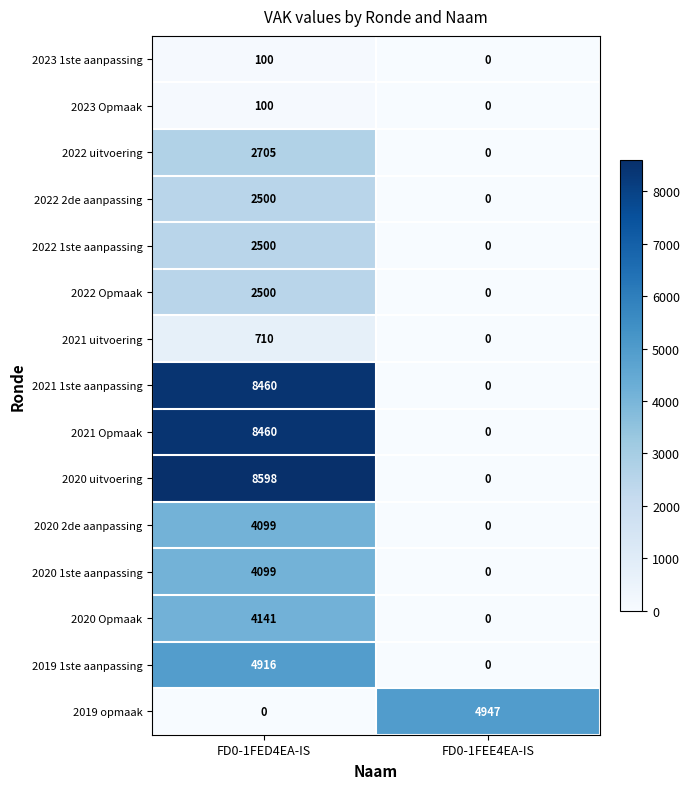

Which category has the highest value in the 2020 uitvoering series?

FD0-1FED4EA-IS